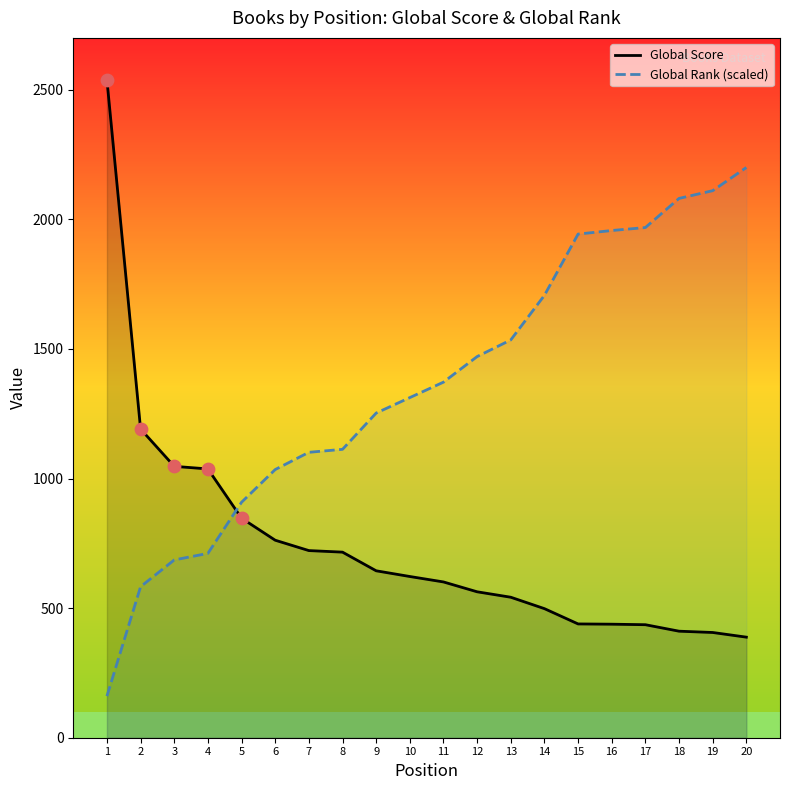

Which series contains the highest Y value?

Global Score